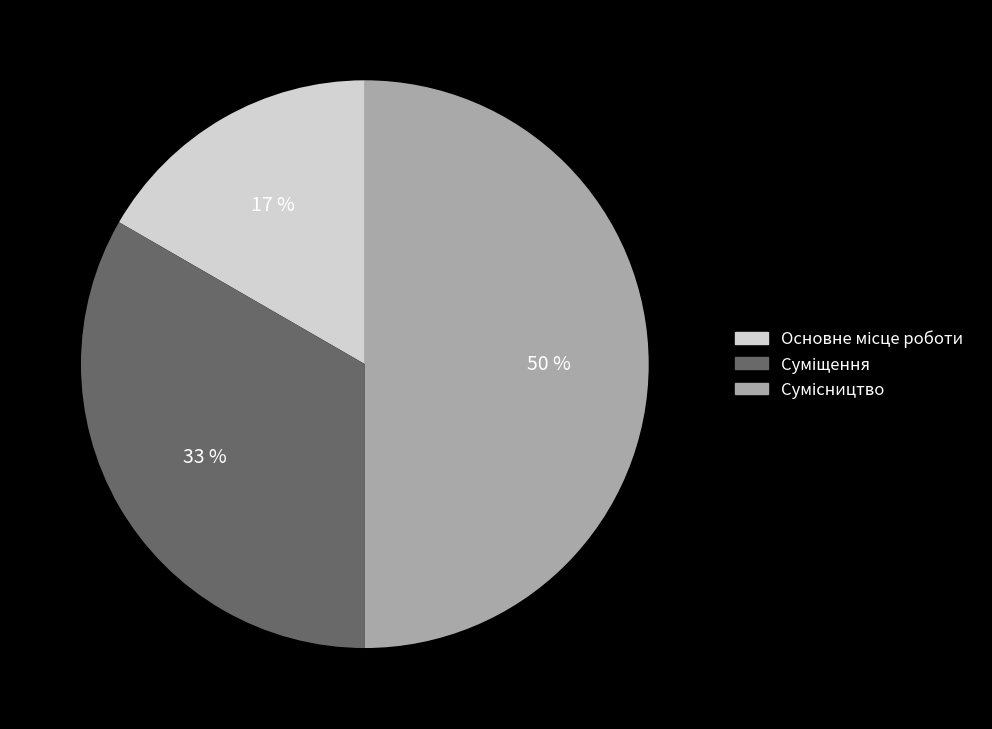

To the nearest percent, what is the average slice percentage?

33%